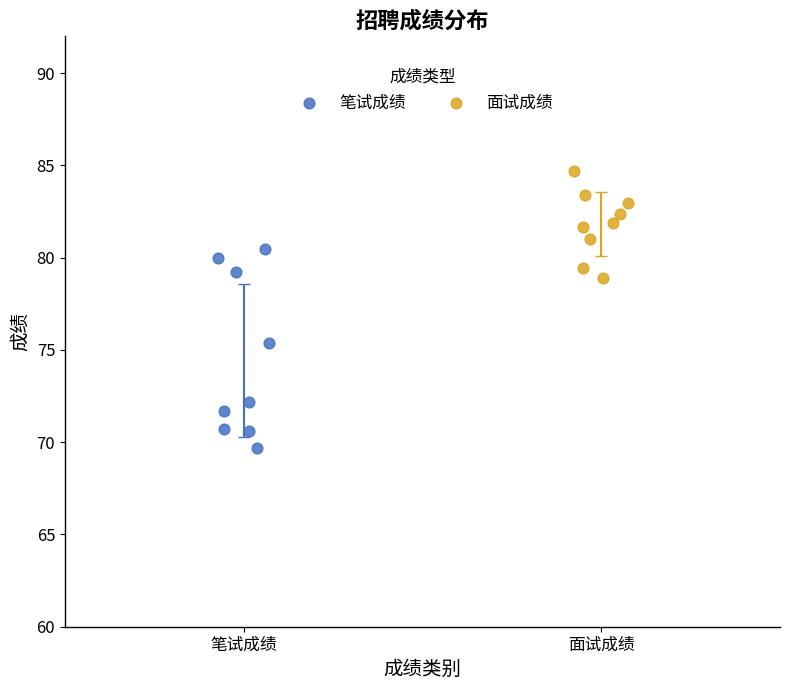

Which series contains the lowest Y value?

笔试成绩